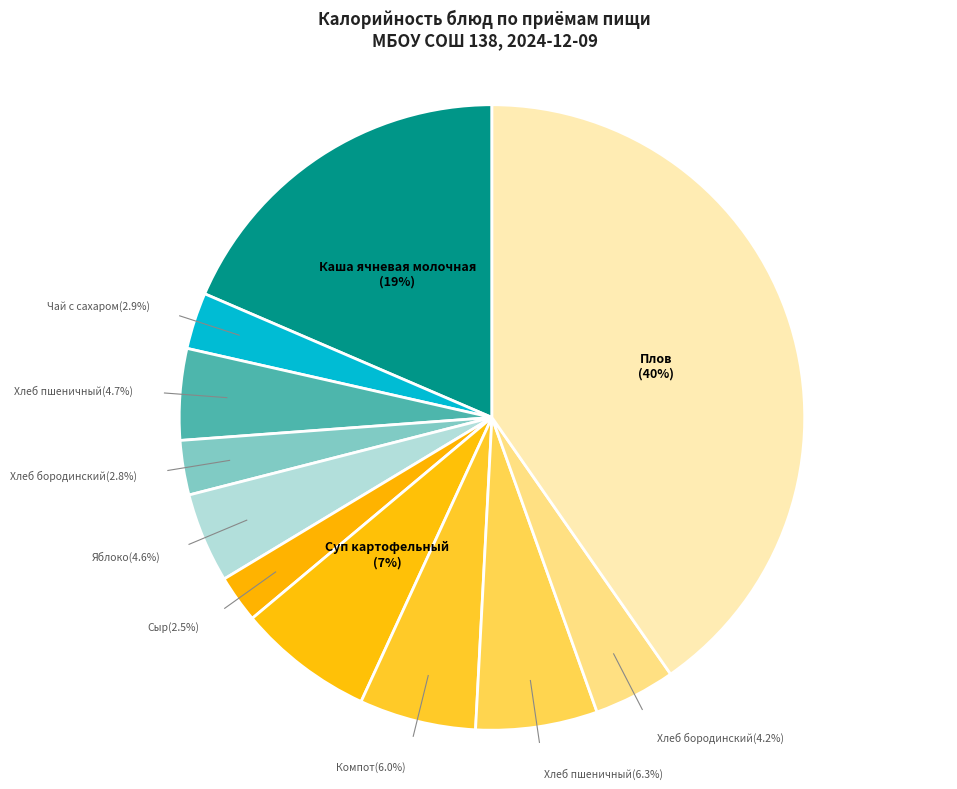

How many slices are in this pie chart?

11